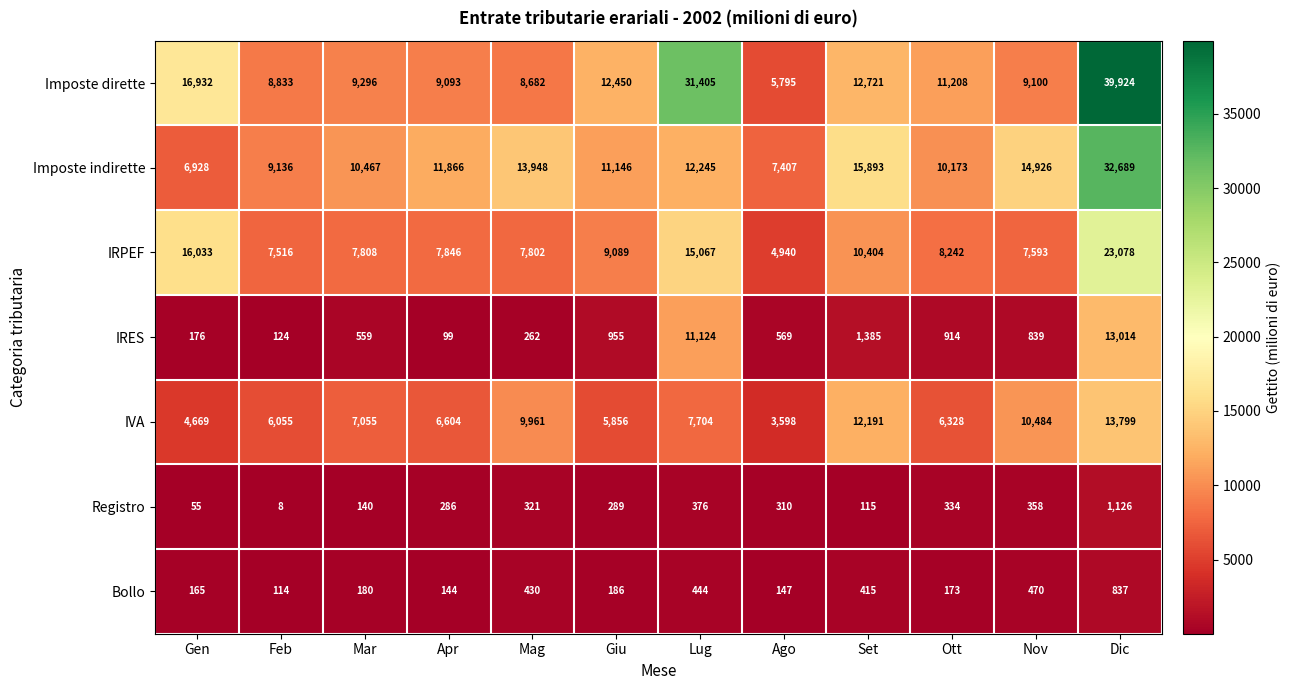

What value does the Imposte dirette series have at Apr?

9093